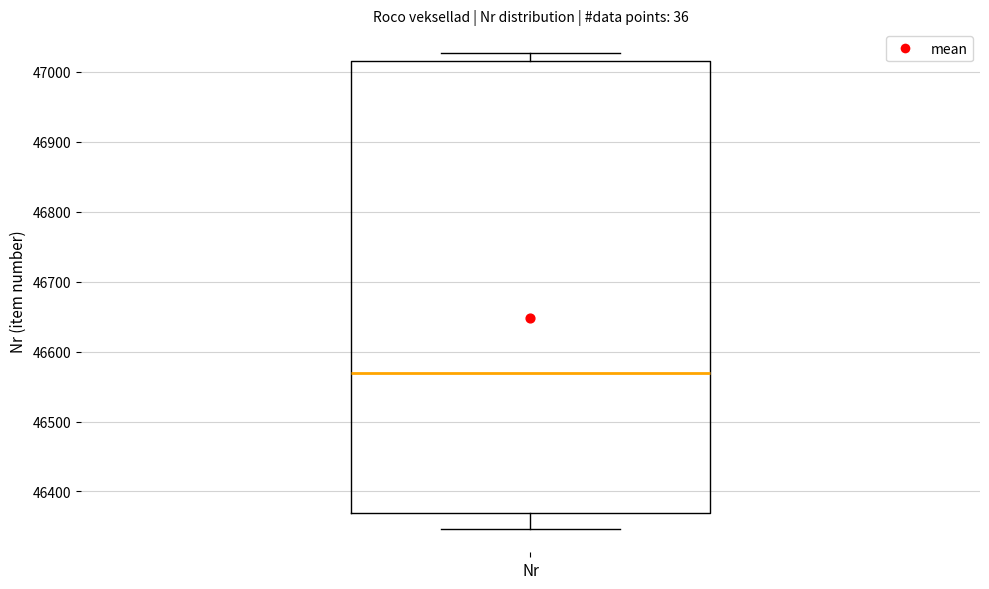

Transcribe this box plot: give where the median line is, the range the box spans, and where the two whiskers end, as read against the y-axis. The values are not printed on the chart, so give them approximately, as read against the axis.

median 46570, box 46370 to 47020, whiskers 46350 to 47030